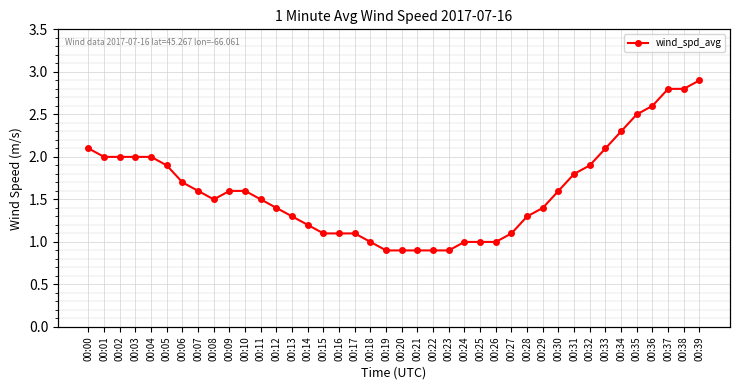

What is the maximum value shown in the chart?

2.9